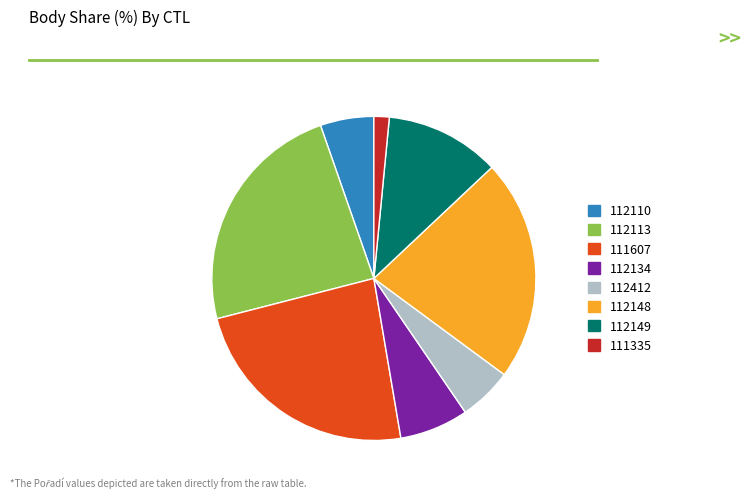

Between 111335 and 112412, which is larger?

112412